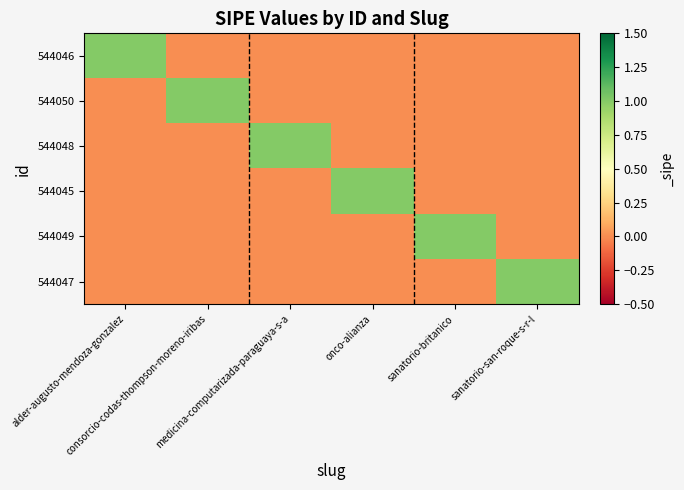

Reading left to right, transcribe all the data shown in this chart.

544046: alder-augusto-mendoza-gonzalez=1	consorcio-codas-thompson-moreno-iribas=0	medicina-computarizada-paraguaya-s-a=0	onco-alianza=0	sanatorio-britanico=0	sanatorio-san-roque-s-r-l=0
544050: alder-augusto-mendoza-gonzalez=0	consorcio-codas-thompson-moreno-iribas=1	medicina-computarizada-paraguaya-s-a=0	onco-alianza=0	sanatorio-britanico=0	sanatorio-san-roque-s-r-l=0
544048: alder-augusto-mendoza-gonzalez=0	consorcio-codas-thompson-moreno-iribas=0	medicina-computarizada-paraguaya-s-a=1	onco-alianza=0	sanatorio-britanico=0	sanatorio-san-roque-s-r-l=0
544045: alder-augusto-mendoza-gonzalez=0	consorcio-codas-thompson-moreno-iribas=0	medicina-computarizada-paraguaya-s-a=0	onco-alianza=1	sanatorio-britanico=0	sanatorio-san-roque-s-r-l=0
544049: alder-augusto-mendoza-gonzalez=0	consorcio-codas-thompson-moreno-iribas=0	medicina-computarizada-paraguaya-s-a=0	onco-alianza=0	sanatorio-britanico=1	sanatorio-san-roque-s-r-l=0
544047: alder-augusto-mendoza-gonzalez=0	consorcio-codas-thompson-moreno-iribas=0	medicina-computarizada-paraguaya-s-a=0	onco-alianza=0	sanatorio-britanico=0	sanatorio-san-roque-s-r-l=1